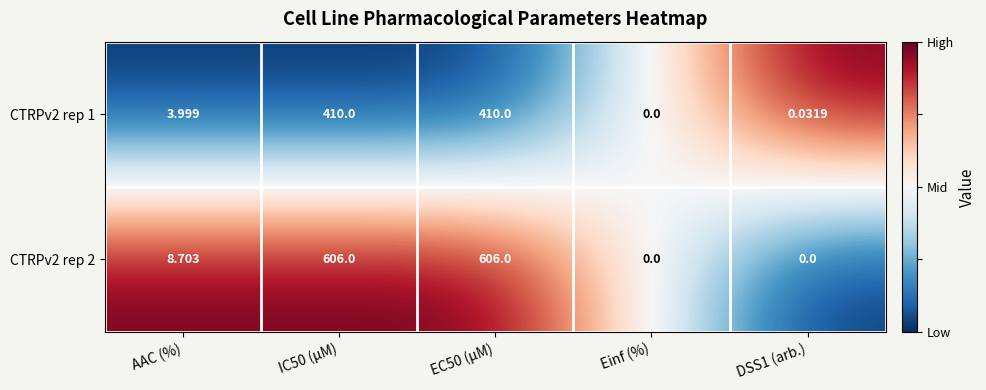

At which label does CTRPv2 rep 1 reach its minimum?

Einf (%)